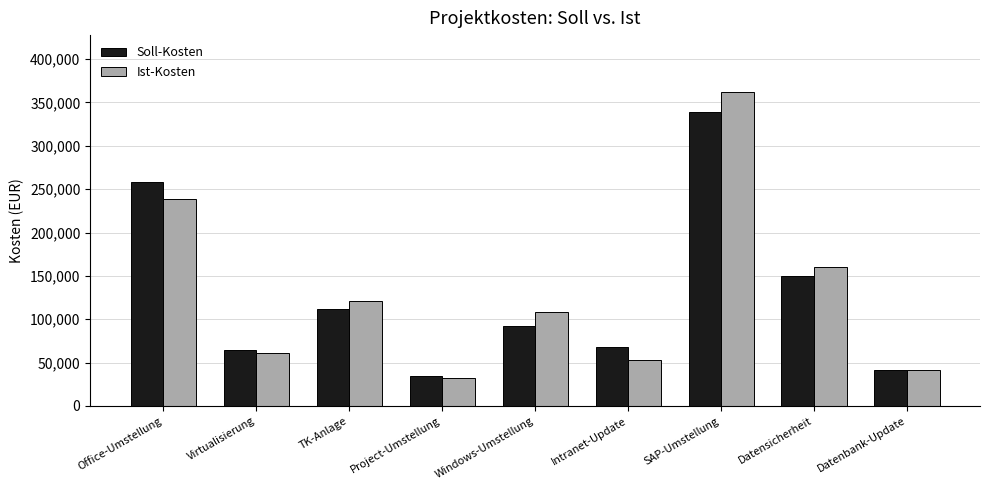

Reading right to left, what are all the values shown in this chart?

Soll-Kosten: Datenbank-Update=41500	Datensicherheit=149500	SAP-Umstellung=338600	Intranet-Update=68400	Windows-Umstellung=92600	Project-Umstellung=34600	TK-Anlage=112000	Virtualisierung=65000	Office-Umstellung=258000
Ist-Kosten: Datenbank-Update=41013	Datensicherheit=160002	SAP-Umstellung=362453	Intranet-Update=53346	Windows-Umstellung=108268	Project-Umstellung=32167	TK-Anlage=120469	Virtualisierung=61381	Office-Umstellung=238852